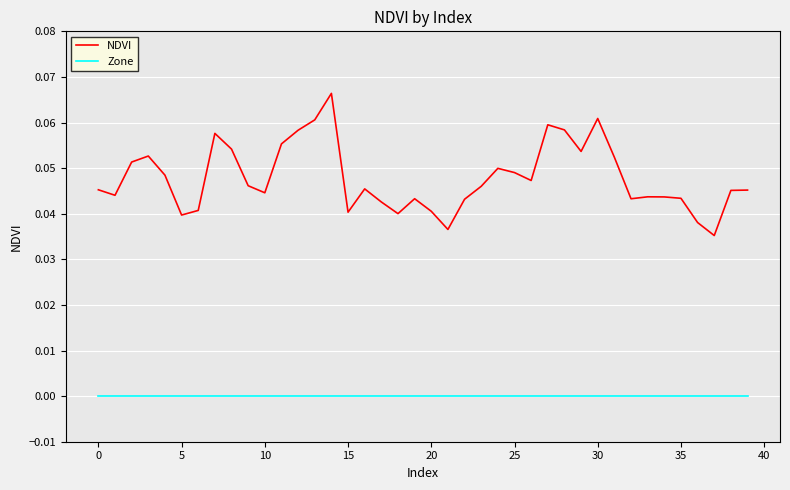

Rank the series by their maximum value, from highest to lowest.

NDVI, Zone